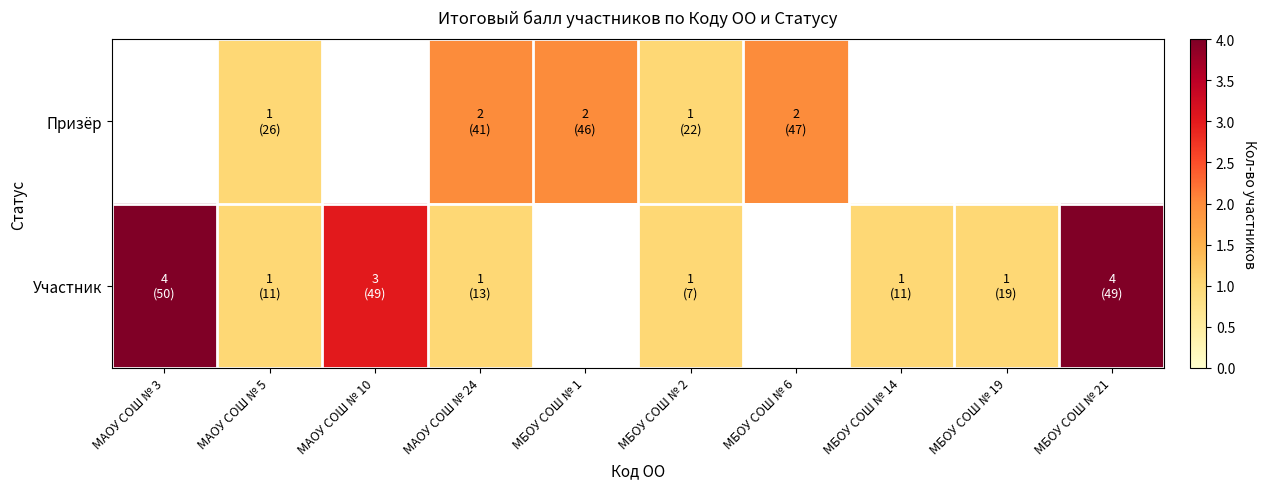

Which series changed the most between МБОУ СОШ № 2 and МБОУ СОШ № 14?

Участник